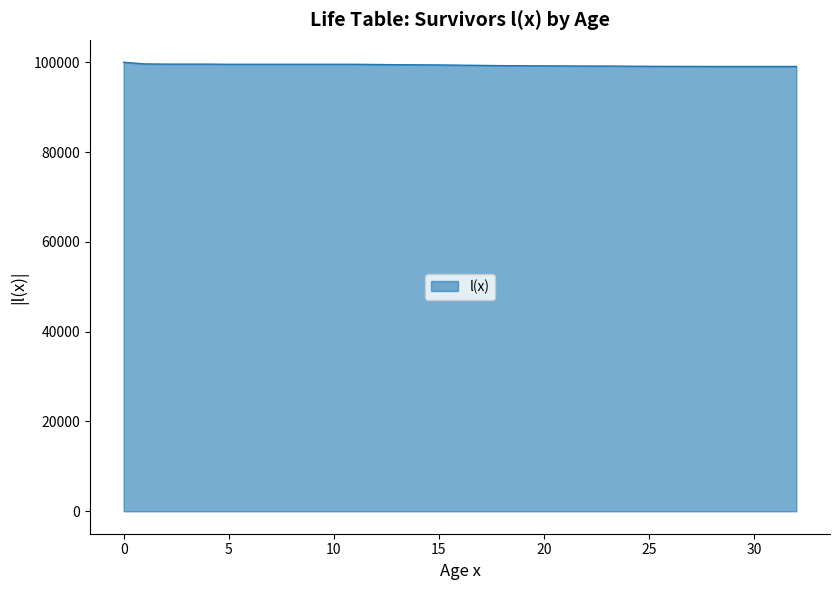

How many series are shown in this chart?

1